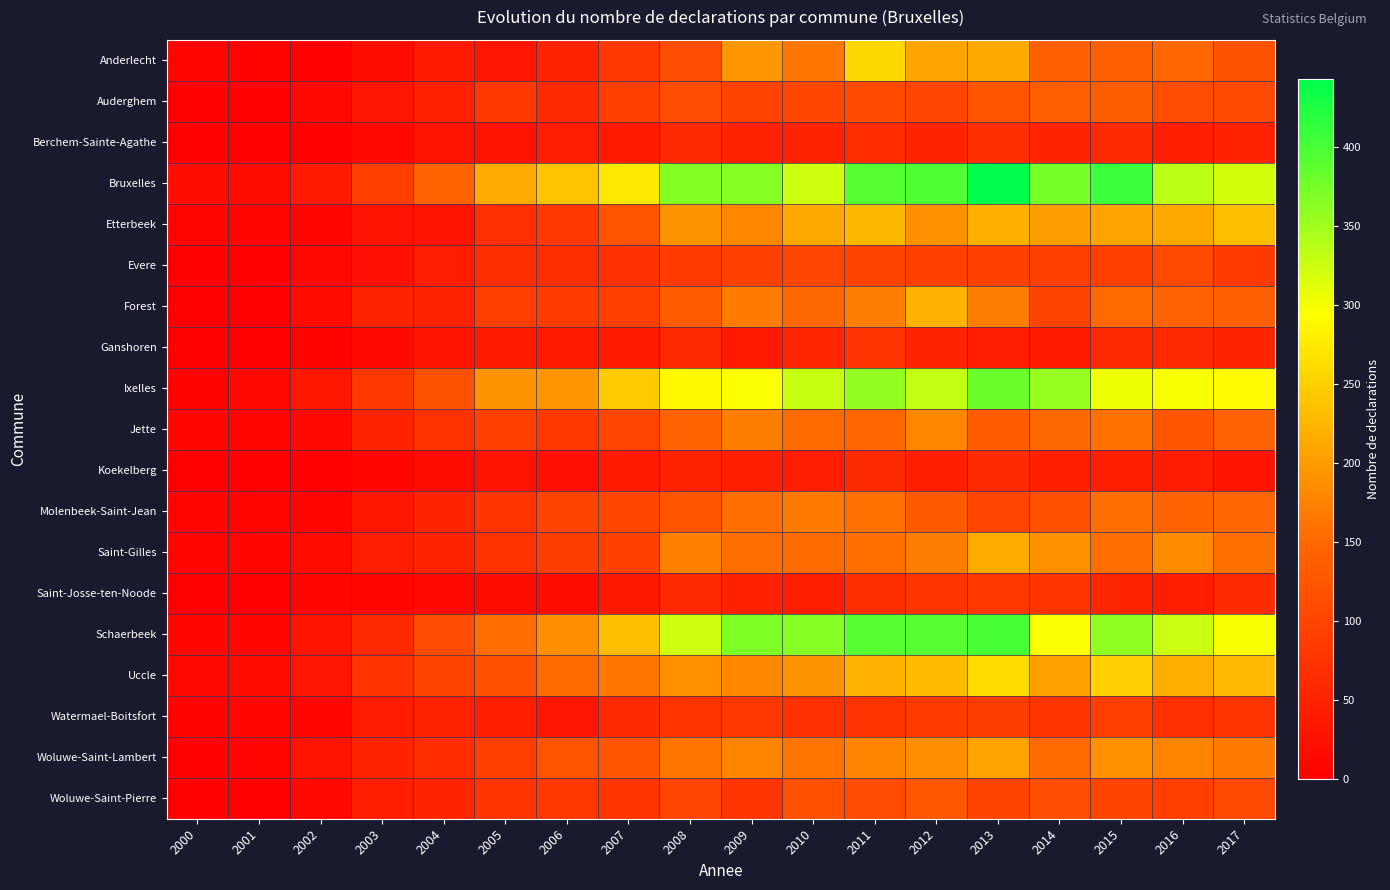

Reading left to right, extract all data points from this chart.

Anderlecht: 2000=8	2001=6	2002=5	2003=20	2004=40	2005=32	2006=53	2007=81	2008=112	2009=195	2010=165	2011=257	2012=207	2013=213	2014=141	2015=139	2016=148	2017=120
Auderghem: 2000=2	2001=5	2002=14	2003=33	2004=49	2005=82	2006=64	2007=94	2008=112	2009=97	2010=103	2011=108	2012=102	2013=122	2014=138	2015=137	2016=112	2017=106
Berchem-Sainte-Agathe: 2000=2	2001=5	2002=5	2003=14	2004=28	2005=27	2006=43	2007=39	2008=61	2009=50	2010=52	2011=65	2012=53	2013=68	2014=55	2015=62	2016=45	2017=50
Bruxelles: 2000=22	2001=19	2002=39	2003=90	2004=144	2005=214	2006=238	2007=274	2008=366	2009=365	2010=323	2011=393	2012=396	2013=443	2014=373	2015=409	2016=334	2017=320
Etterbeek: 2000=7	2001=8	2002=8	2003=27	2004=30	2005=70	2006=81	2007=121	2008=192	2009=180	2010=212	2011=227	2012=189	2013=220	2014=202	2015=208	2016=213	2017=233
Evere: 2000=3	2001=5	2002=13	2003=24	2004=44	2005=67	2006=67	2007=71	2008=87	2009=96	2010=102	2011=100	2012=95	2013=96	2014=94	2015=92	2016=107	2017=85
Forest: 2000=4	2001=1	2002=17	2003=53	2004=51	2005=92	2006=86	2007=94	2008=134	2009=169	2010=149	2011=171	2012=221	2013=170	2014=98	2015=151	2016=143	2017=139
Ganshoren: 2000=4	2001=2	2002=6	2003=16	2004=31	2005=39	2006=37	2007=37	2008=60	2009=38	2010=56	2011=76	2012=55	2013=44	2014=39	2015=62	2016=59	2017=55
Ixelles: 2000=6	2001=13	2002=34	2003=81	2004=120	2005=192	2006=193	2007=245	2008=290	2009=297	2010=327	2011=358	2012=330	2013=381	2014=355	2015=304	2016=299	2017=292
Jette: 2000=10	2001=8	2002=16	2003=52	2004=73	2005=94	2006=83	2007=102	2008=144	2009=172	2010=153	2011=148	2012=179	2013=132	2014=149	2015=158	2016=122	2017=142
Koekelberg: 2000=1	2001=3	2002=3	2003=11	2004=19	2005=27	2006=25	2007=40	2008=50	2009=47	2010=43	2011=64	2012=47	2013=64	2014=47	2015=45	2016=42	2017=31
Molenbeek-Saint-Jean: 2000=7	2001=8	2002=9	2003=34	2004=54	2005=78	2006=100	2007=104	2008=123	2009=156	2010=167	2011=158	2012=131	2013=101	2014=117	2015=156	2016=145	2017=147
Saint-Gilles: 2000=8	2001=12	2002=18	2003=43	2004=53	2005=73	2006=89	2007=95	2008=174	2009=156	2010=153	2011=157	2012=170	2013=215	2014=189	2015=156	2016=185	2017=157
Saint-Josse-ten-Noode: 2000=1	2001=1	2002=8	2003=12	2004=15	2005=22	2006=19	2007=36	2008=61	2009=49	2010=46	2011=67	2012=77	2013=83	2014=77	2015=55	2016=46	2017=64
Schaerbeek: 2000=12	2001=12	2002=31	2003=62	2004=110	2005=155	2006=186	2007=232	2008=324	2009=370	2010=365	2011=393	2012=393	2013=401	2014=297	2015=360	2016=326	2017=299
Uccle: 2000=13	2001=18	2002=32	2003=73	2004=100	2005=118	2006=153	2007=164	2008=189	2009=181	2010=192	2011=222	2012=230	2013=261	2014=205	2015=252	2016=217	2017=229
Watermael-Boitsfort: 2000=6	2001=10	2002=10	2003=42	2004=50	2005=45	2006=33	2007=64	2008=75	2009=81	2010=70	2011=75	2012=86	2013=89	2014=76	2015=91	2016=69	2017=76
Woluwe-Saint-Lambert: 2000=2	2001=7	2002=31	2003=53	2004=66	2005=90	2006=121	2007=124	2008=164	2009=178	2010=163	2011=177	2012=187	2013=207	2014=152	2015=189	2016=177	2017=167
Woluwe-Saint-Pierre: 2000=3	2001=4	2002=15	2003=46	2004=54	2005=77	2006=82	2007=78	2008=101	2009=76	2010=116	2011=110	2012=125	2013=99	2014=113	2015=99	2016=91	2017=105